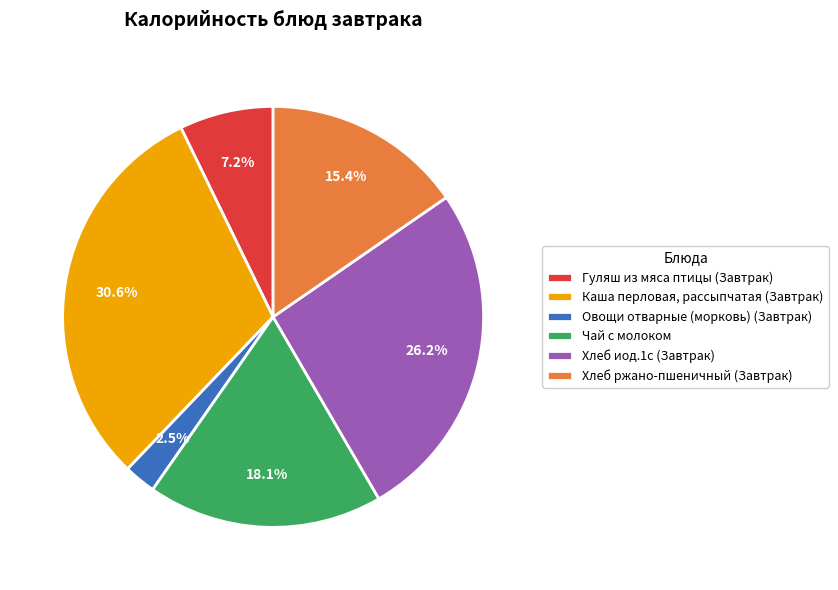

How much of the chart is everything except Хлеб ржано-пшеничный (Завтрак)?

84.6%